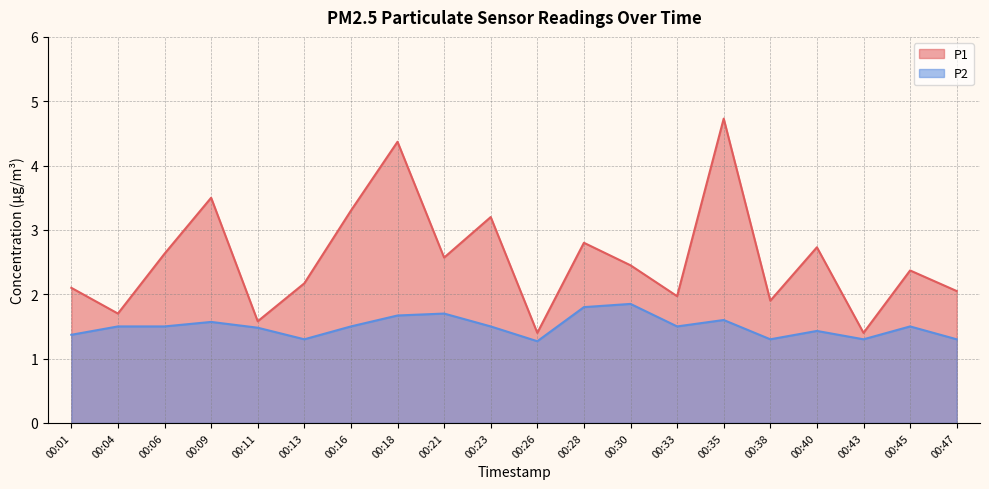

Reading left to right, transcribe all the data shown in this chart.

P1: 00:01=2.1	00:04=1.7	00:06=2.6	00:09=3.5	00:11=1.6	00:13=2.2	00:16=3.3	00:18=4.4	00:21=2.6	00:23=3.2	00:26=1.4	00:28=2.8	00:30=2.5	00:33=2.0	00:35=4.7	00:38=1.9	00:40=2.7	00:43=1.4	00:45=2.4	00:47=2.0
P2: 00:01=1.4	00:04=1.5	00:06=1.5	00:09=1.6	00:11=1.5	00:13=1.3	00:16=1.5	00:18=1.7	00:21=1.7	00:23=1.5	00:26=1.3	00:28=1.8	00:30=1.9	00:33=1.5	00:35=1.6	00:38=1.3	00:40=1.4	00:43=1.3	00:45=1.5	00:47=1.3